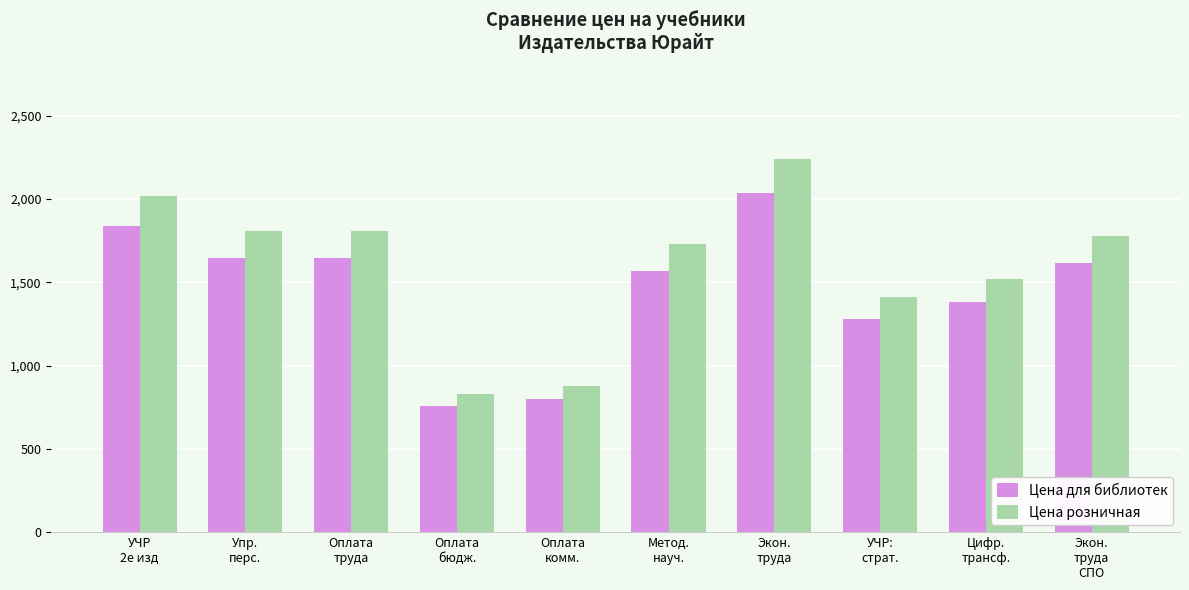

What are all the series names shown in the legend?

Цена для библиотек, Цена розничная